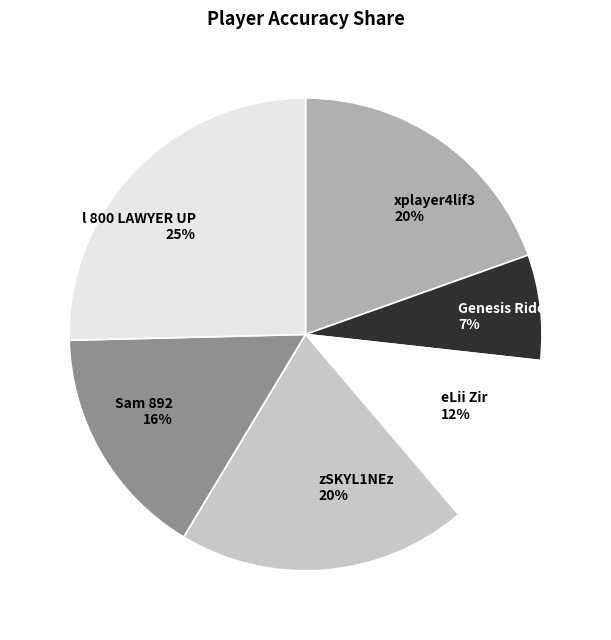

Count the number of slices in the pie.

6